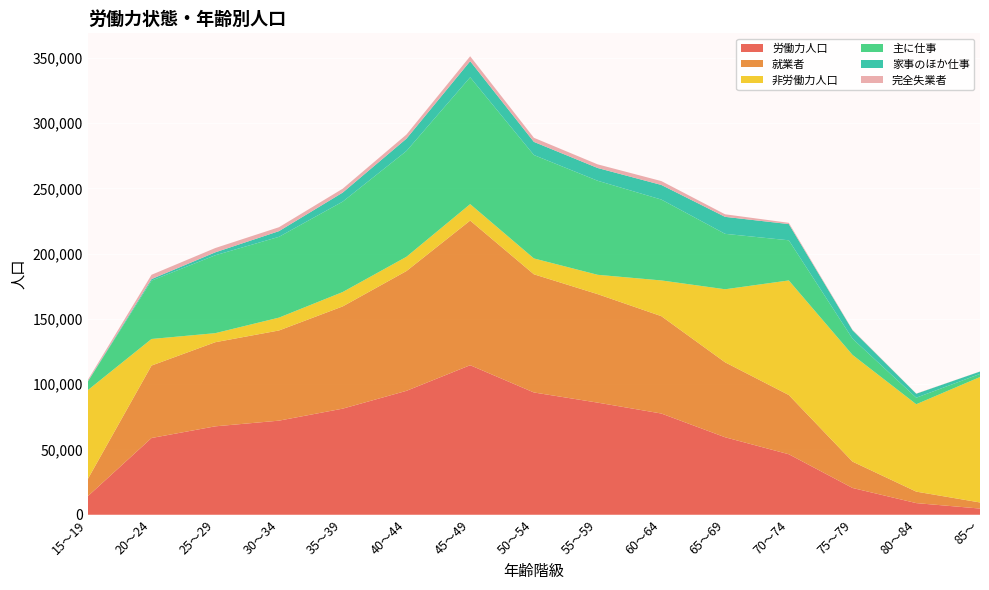

Reading left to right, transcribe all the data shown in this chart.

労働力人口: 15～19=14180	20～24=58797	25～29=67737	30～34=72090	35～39=81291	40～44=94930	45～49=114565	50～54=93682	55～59=85903	60～64=77553	65～69=59375	70～74=46347	75～79=20520	80～84=8920	85～=4737
就業者: 15～19=13141	20～24=55503	25～29=64441	30～34=69092	35～39=78325	40～44=91770	45～49=110805	50～54=90533	55～59=83117	60～64=74586	65～69=57412	70～74=45378	75～79=20182	80～84=8796	85～=4678
非労働力人口: 15～19=68121	20～24=20360	25～29=6933	30～34=9841	35～39=11018	40～44=10922	45～49=12598	50～54=12152	55～59=14808	60～64=27370	65～69=55958	70～74=87777	75～79=81751	80～84=66958	85～=96094
主に仕事: 15～19=6485	20～24=44696	25～29=59677	30～34=61901	35～39=69262	40～44=81058	45～49=97182	50～54=79228	55～59=72061	60～64=61962	65～69=42472	70～74=30757	75～79=12408	80～84=4995	85～=2376
家事のほか仕事: 15～19=315	20～24=1195	25～29=2242	30～34=4355	35～39=6919	40～44=9436	45～49=12342	50～54=10054	55～59=9771	60～64=11191	65～69=13004	70～74=12429	75～79=6469	80～84=3057	85～=1819
完全失業者: 15～19=1039	20～24=3294	25～29=3296	30～34=2998	35～39=2966	40～44=3160	45～49=3760	50～54=3149	55～59=2786	60～64=2967	65～69=1963	70～74=969	75～79=338	80～84=124	85～=59